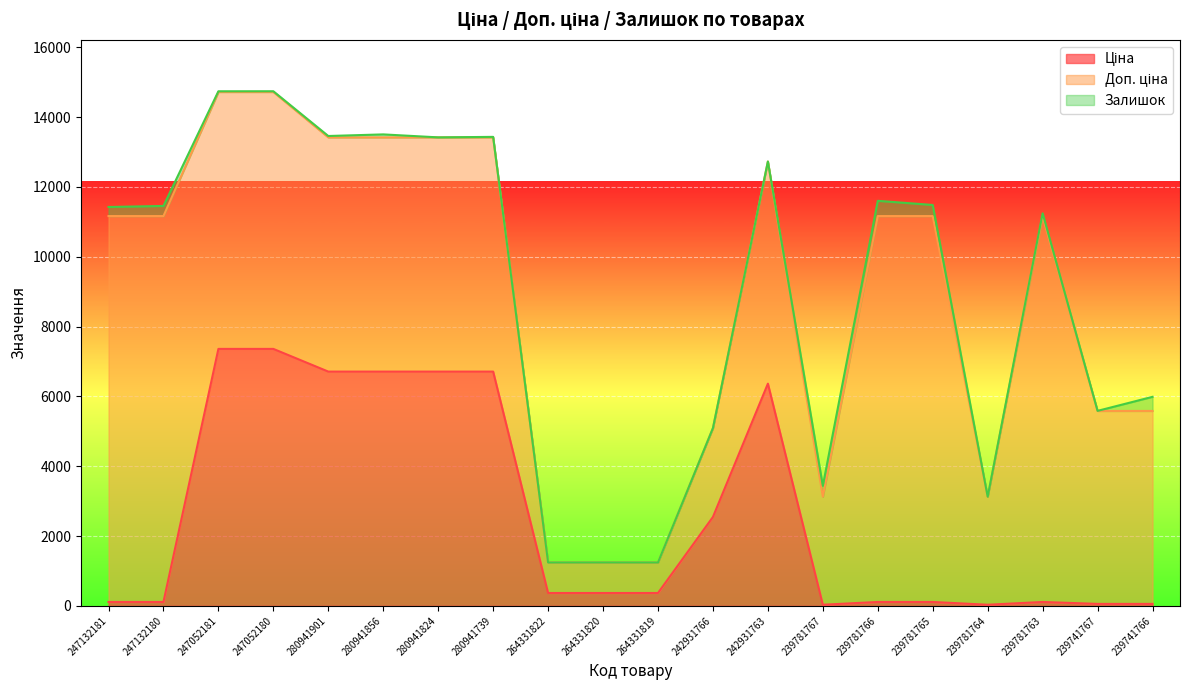

How many interior local peaks does the Залишок series have?

6